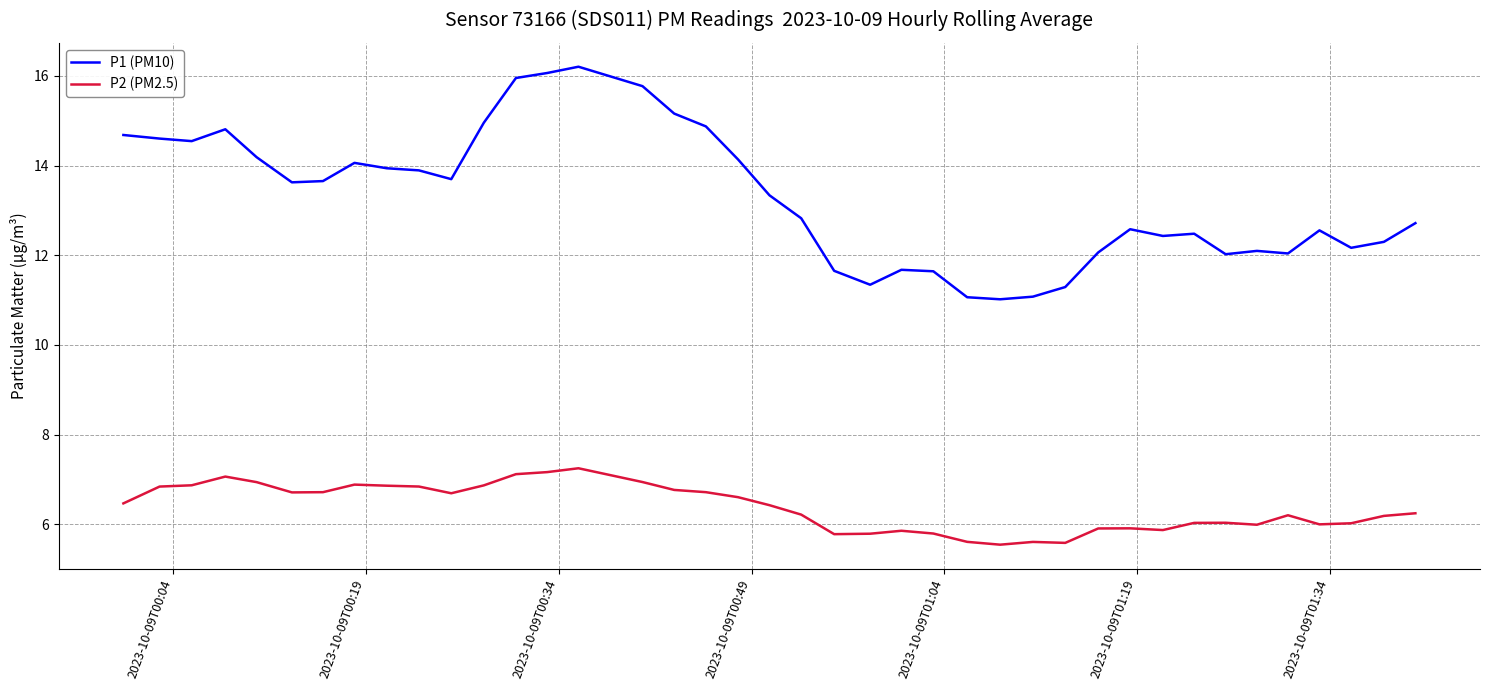

Which series has the largest total across all categories?

P1 (PM10)